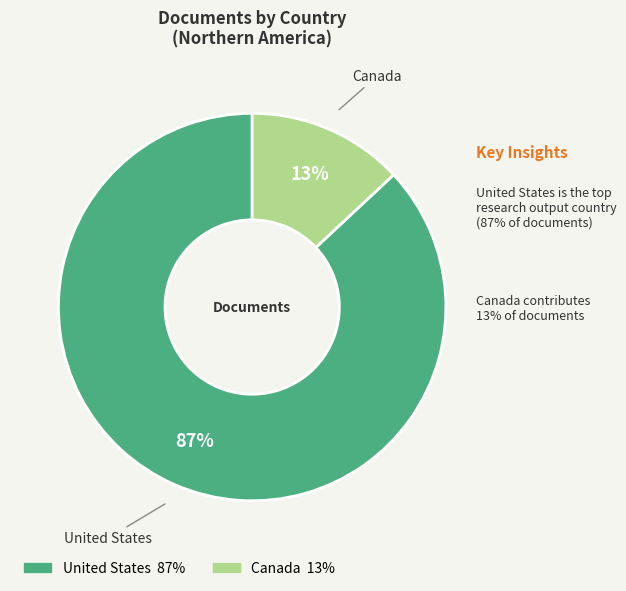

Is it true that United States is 87% of the pie?

True